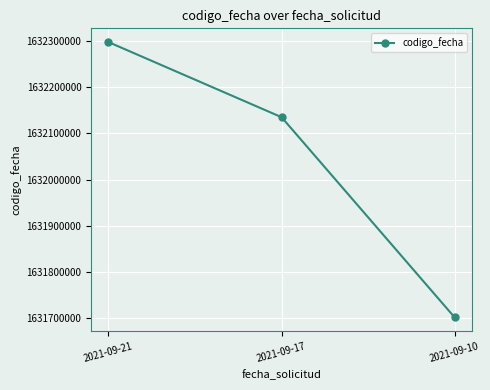

Reading right to left, what are all the values shown in this chart?

2021-09-10=1631701631	2021-09-17=1632135215	2021-09-21=1632297878